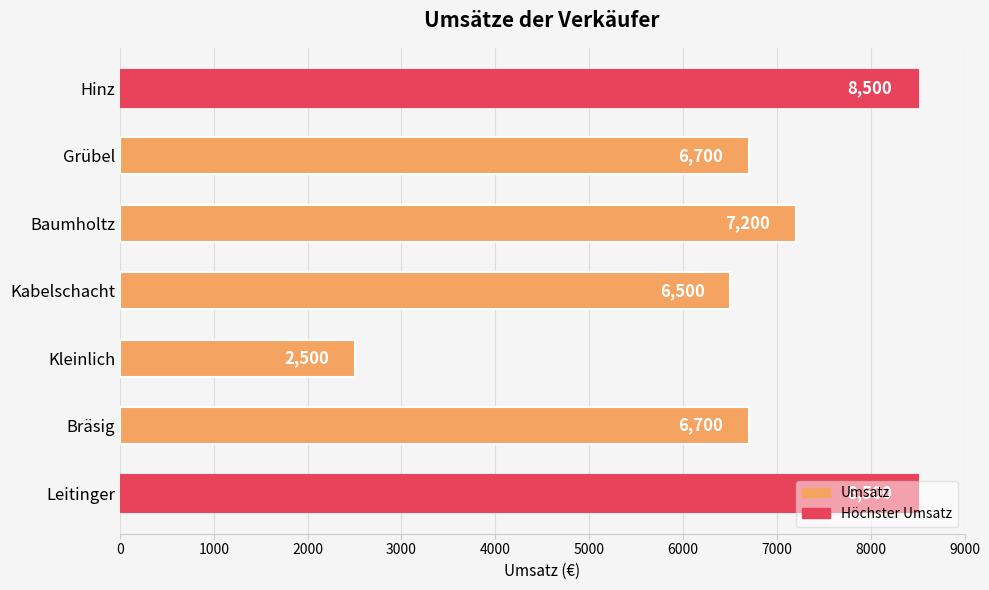

What is the greatest value displayed?

8500